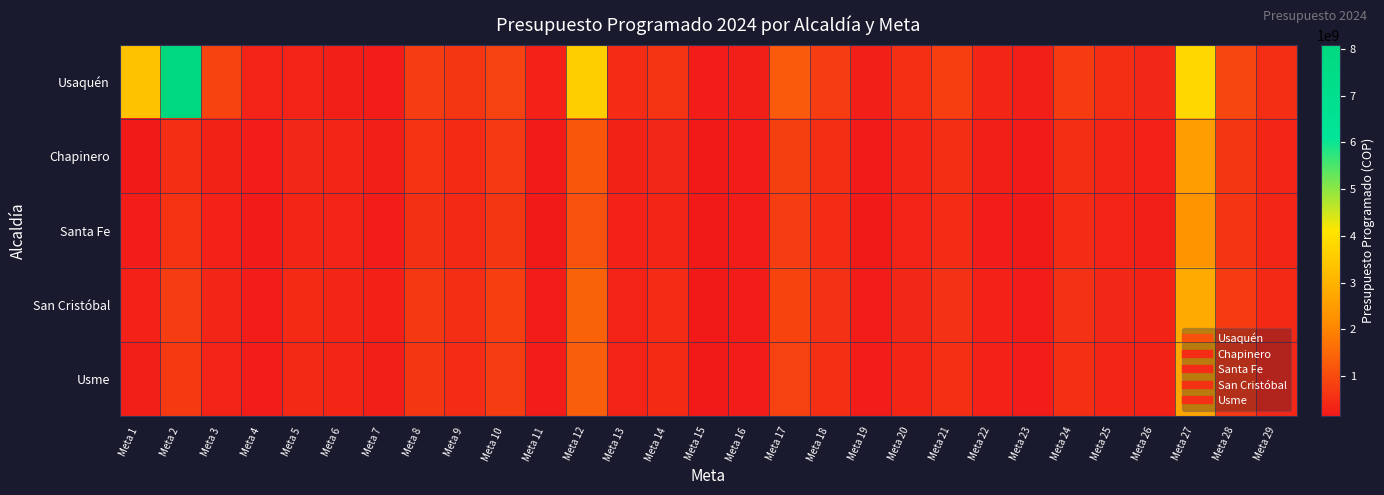

At Meta 23, list the series in order from smallest to largest.

Santa Fe, Chapinero, Usme, San Cristóbal, Usaquén